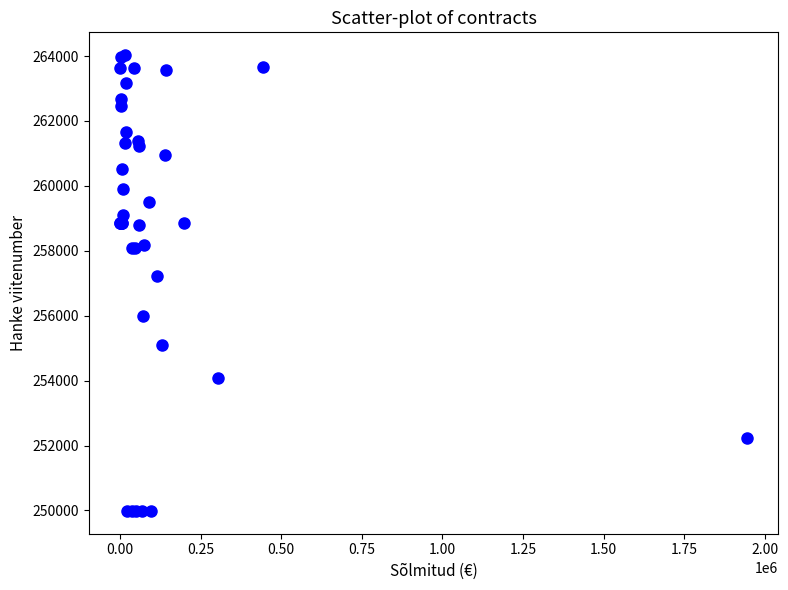

What Y value in the scatter plot is closest to 257006?

257219